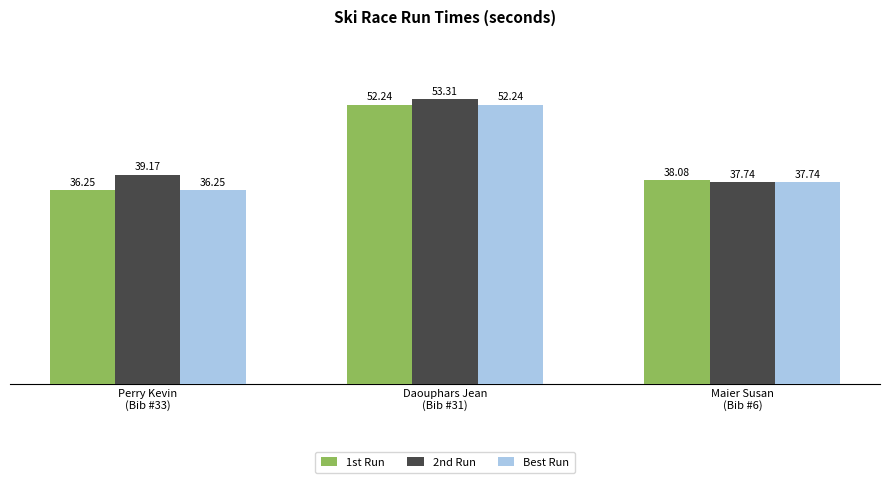

At which label does 2nd Run reach its peak?

Daouphars Jean
(Bib #31)